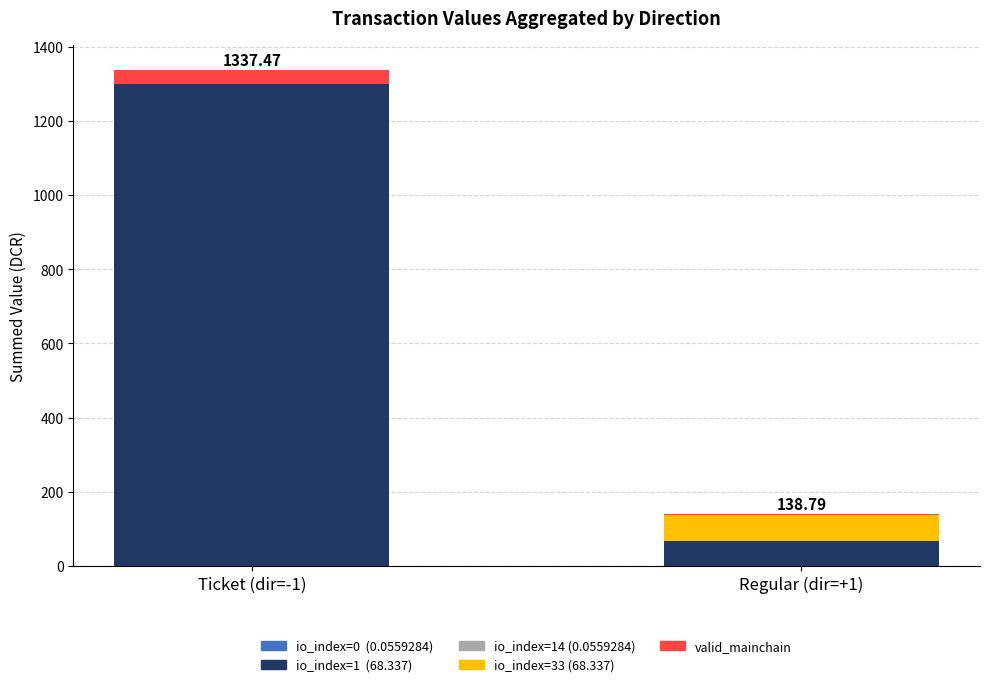

How many data points does each series have?

2